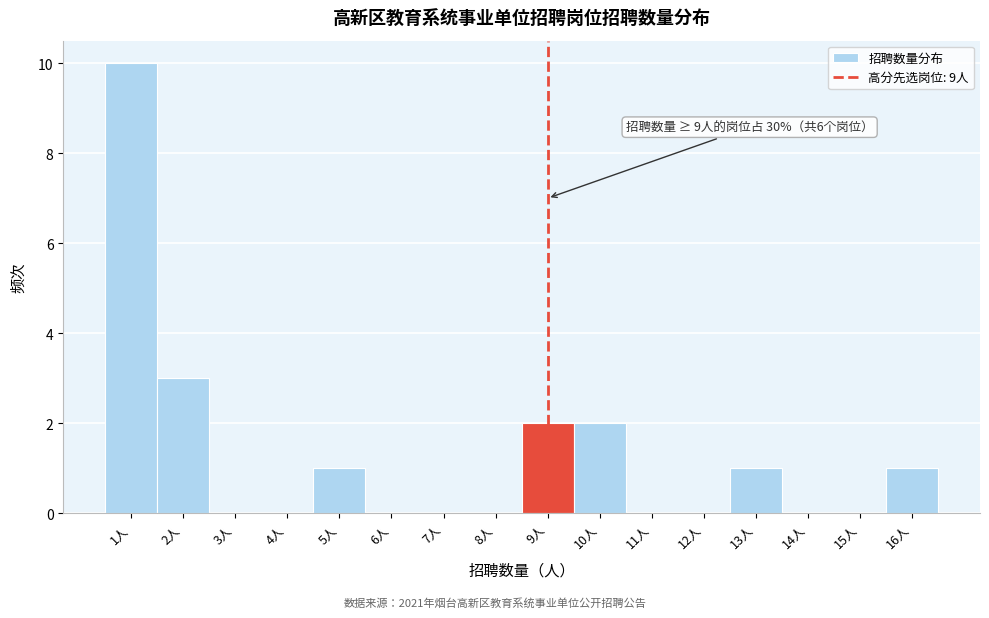

Over which range of the x-axis is the bar tallest?

0.5 to 1.5